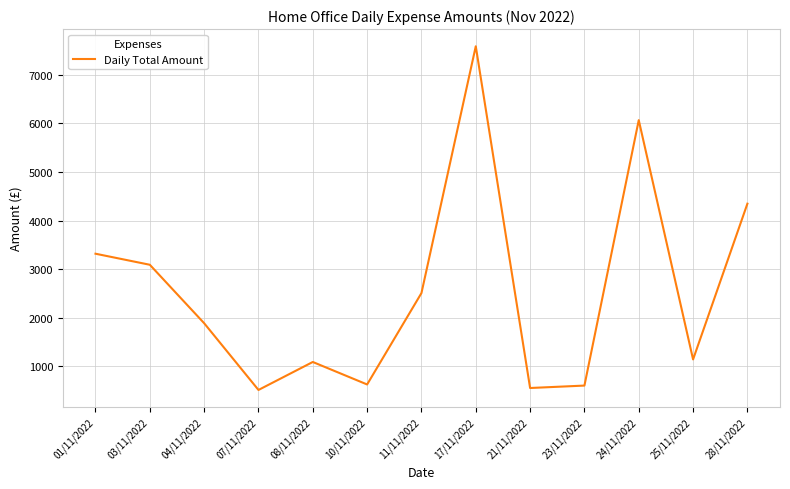

Where is the first local minimum?

07/11/2022